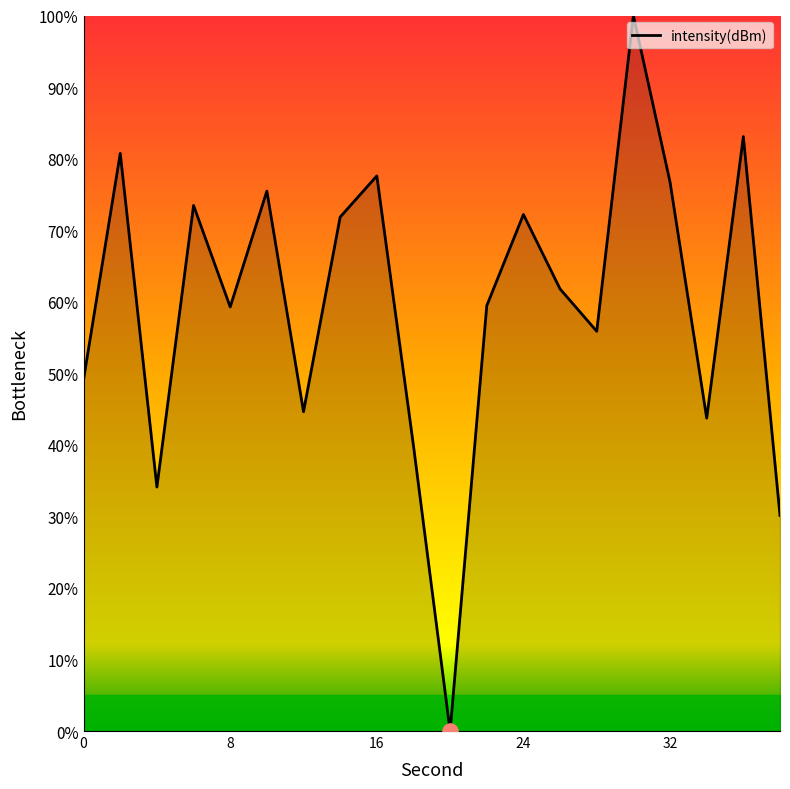

What is the difference between the maximum and minimum values?

100.0